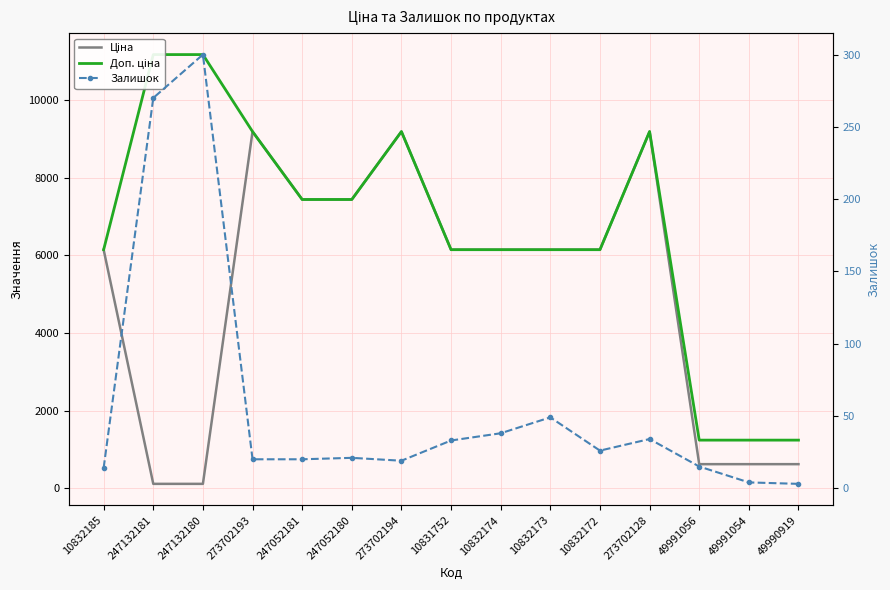

Rank the series by their average value, from lowest to highest.

Залишок, Ціна, Доп. ціна